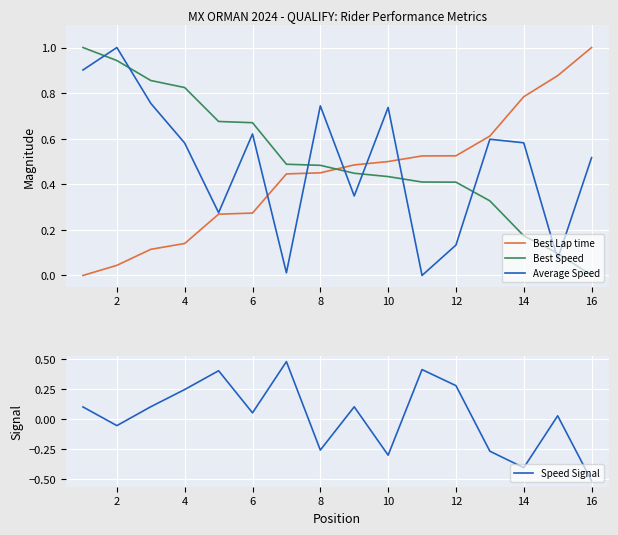

Is it true that Best Lap time equals 1.5 at 16?

False